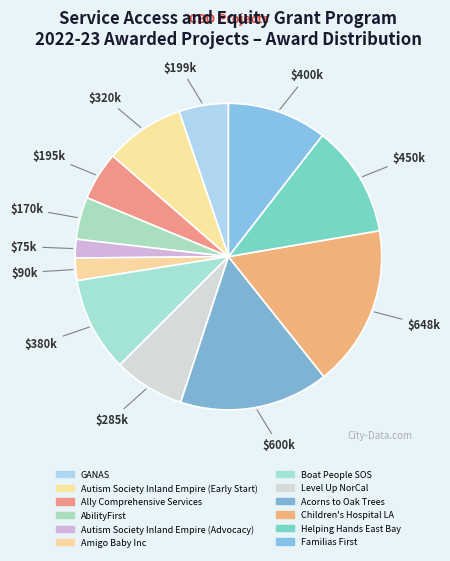

Is it true that Helping Hands East Bay is 1% of the pie?

False